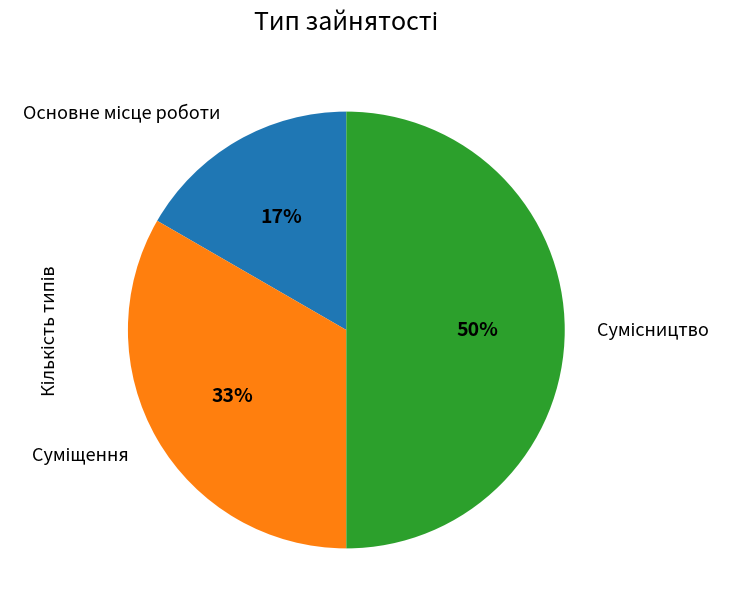

To the nearest percent, what is the average slice percentage?

33%